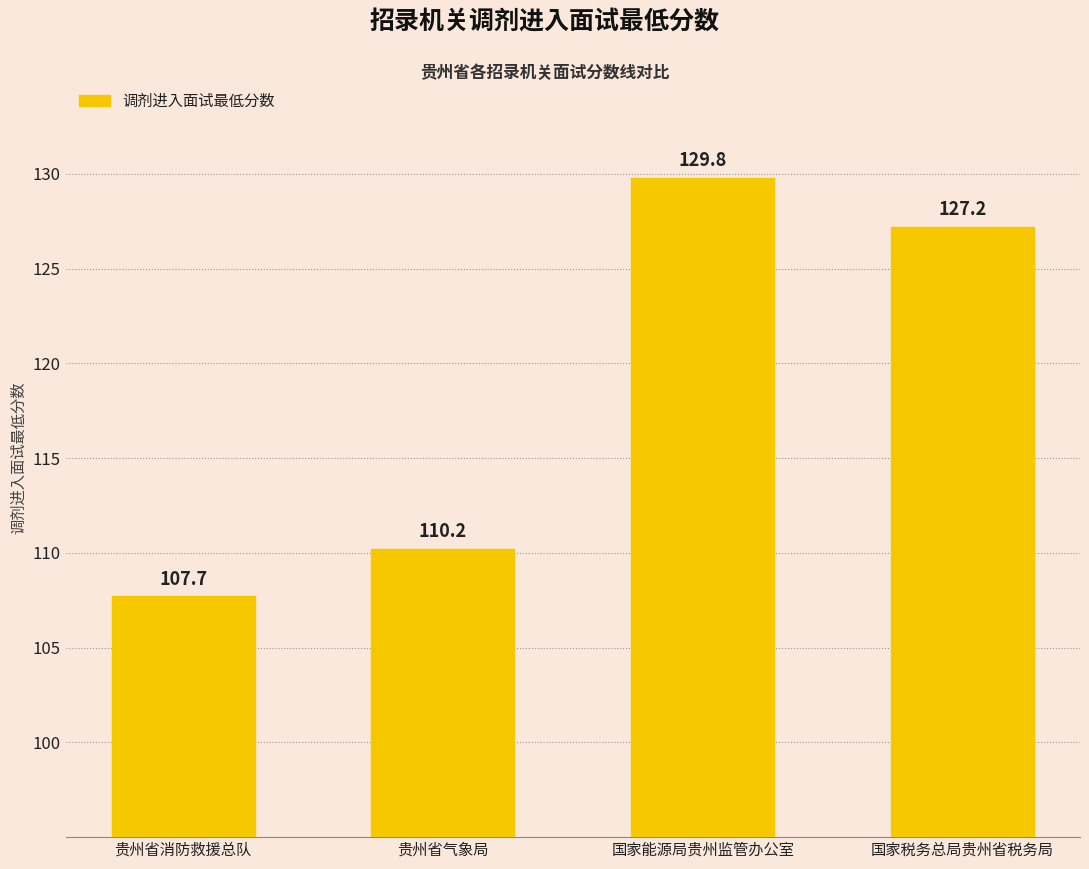

What is the change in value from 国家能源局贵州监管办公室 to 国家税务总局贵州省税务局?

-2.6